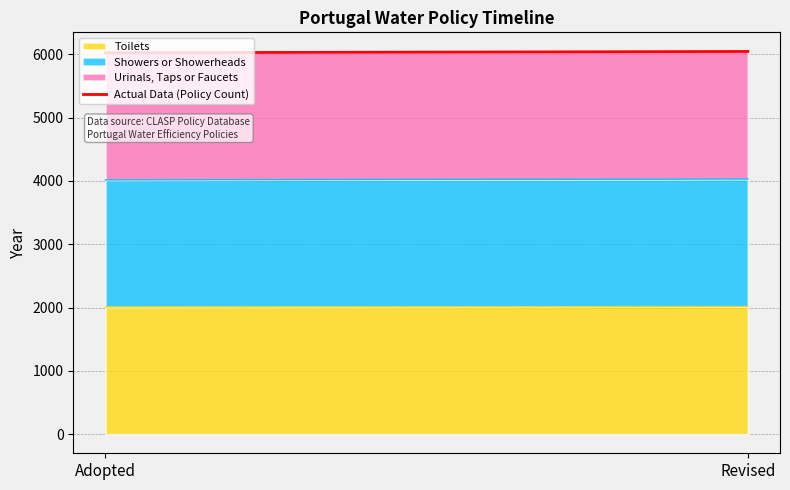

What is the difference between the values at Revised and Adopted?

21